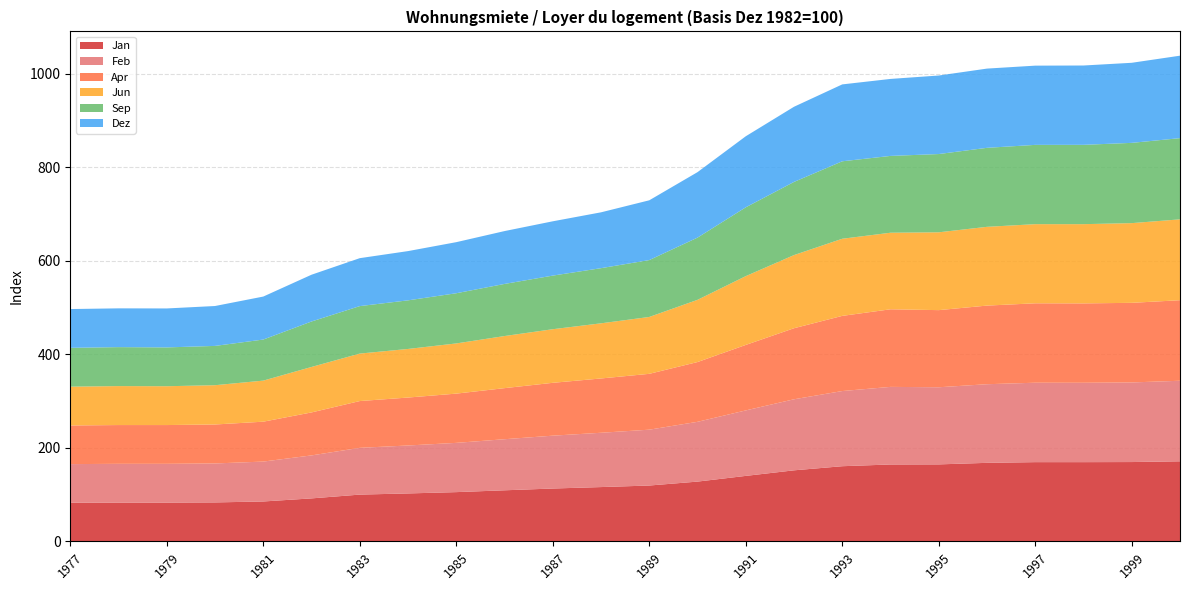

Reading right to left, extract all data points from this chart.

Jan: 171.2	169.6	169.4	169.4	167.9	164.6	164.4	160.7	151.9	140.0	127.8	119.4	116.1	113.0	109.2	105.3	102.5	100.0	91.9	85.3	83.3	82.9	82.9	82.6
Feb: 172.2	170.2	169.7	169.8	168.1	164.9	165.9	160.7	151.9	140.0	127.8	119.4	116.1	113.0	109.2	105.3	102.5	100.0	91.9	85.3	83.3	82.9	82.9	82.6
Apr: 172.2	170.2	169.7	169.8	168.1	164.9	165.9	160.7	151.9	140.0	127.8	119.4	116.1	113.0	109.2	105.3	102.5	100.0	91.9	85.3	83.3	82.9	82.9	82.6
Jun: 172.9	170.4	169.4	169.2	168.4	166.4	163.7	164.9	156.4	147.1	133.0	121.6	117.9	114.6	111.4	107.3	103.9	101.5	97.2	87.8	84.0	83.0	83.3	83.0
Sep: 173.6	171.6	169.6	169.5	168.9	167.3	164.2	165.6	156.4	147.1	133.0	121.6	117.9	114.6	111.4	107.3	103.9	101.5	97.2	87.8	84.0	83.0	83.3	83.0
Dez: 176.3	171.2	169.6	169.4	169.4	167.9	164.6	164.4	160.7	151.9	140.0	127.8	119.4	116.1	113.0	109.2	105.3	102.5	100.0	91.9	85.3	83.3	82.9	82.9